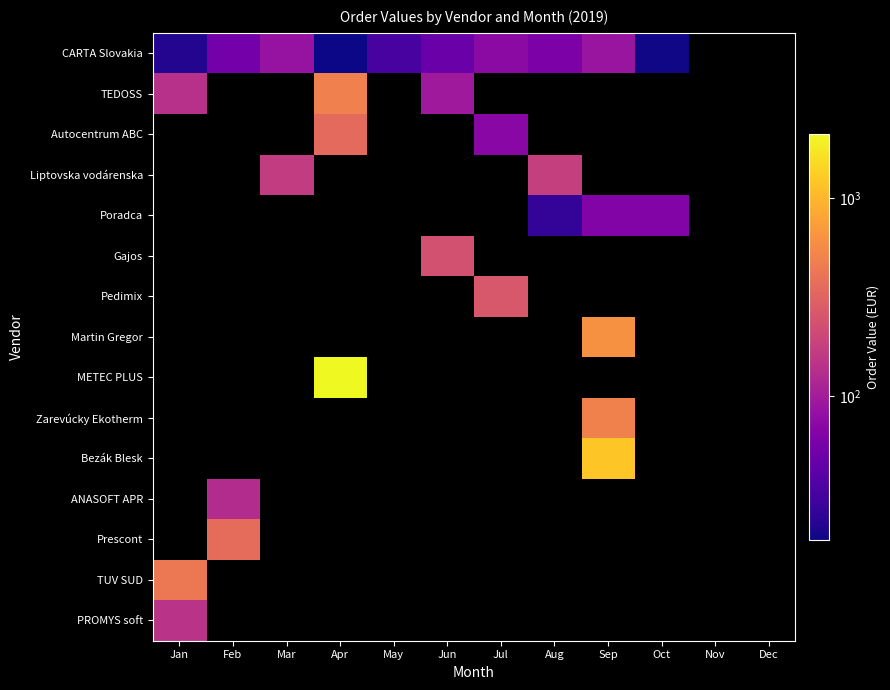

The value of Liptovska vodárenska at Aug is 67.7. True or false?

False